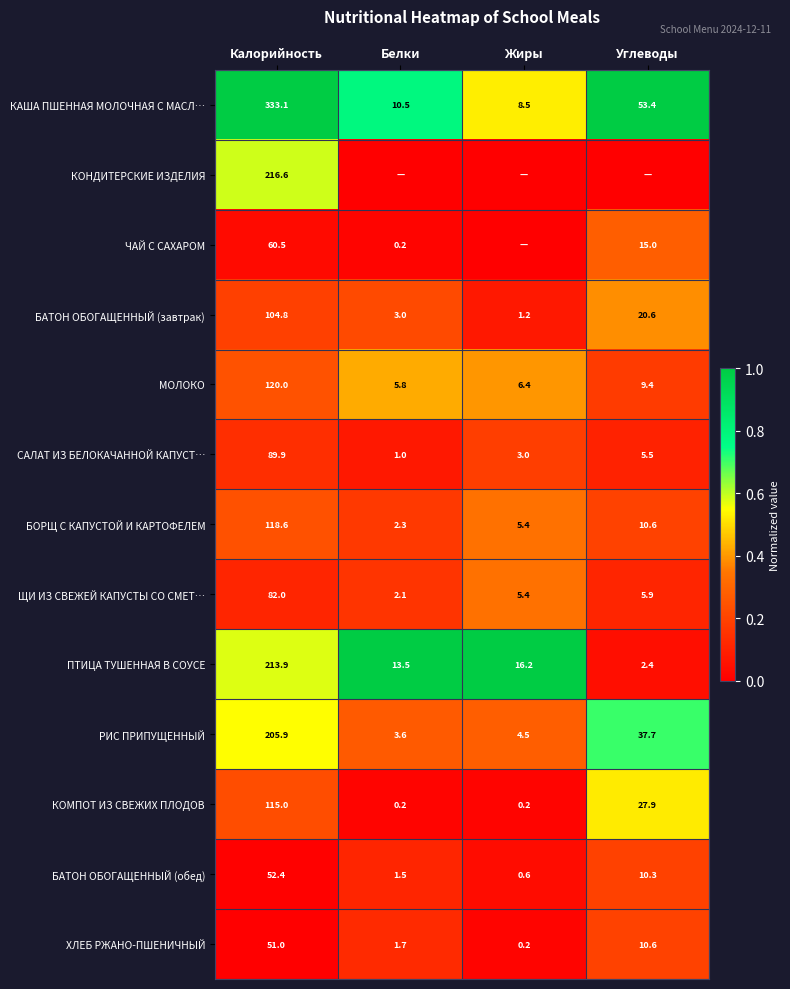

What is the total value across all series at Калорийность?

1763.7